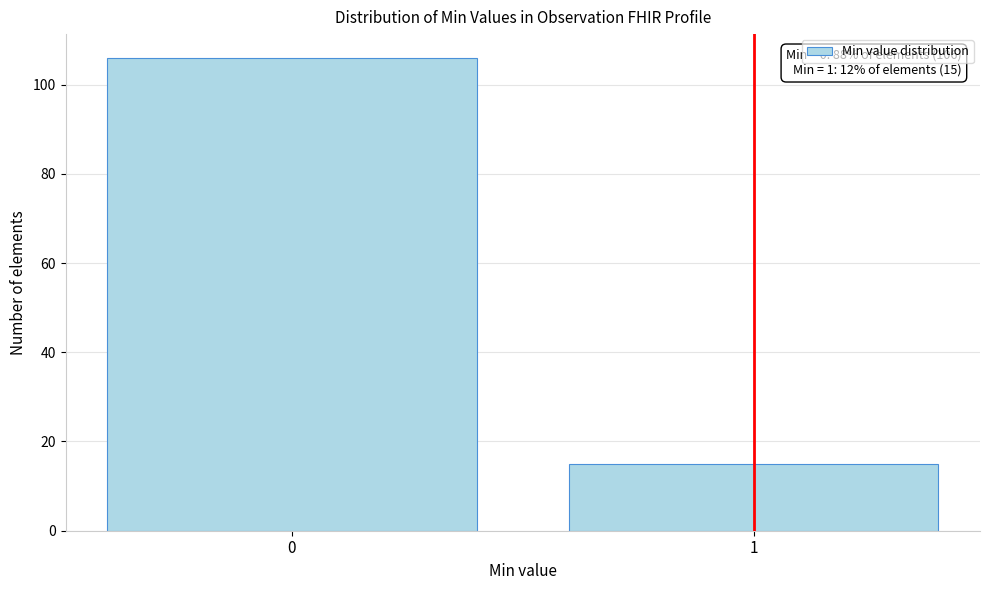

Reading right to left, extract all data points from this chart.

1=15	0=106